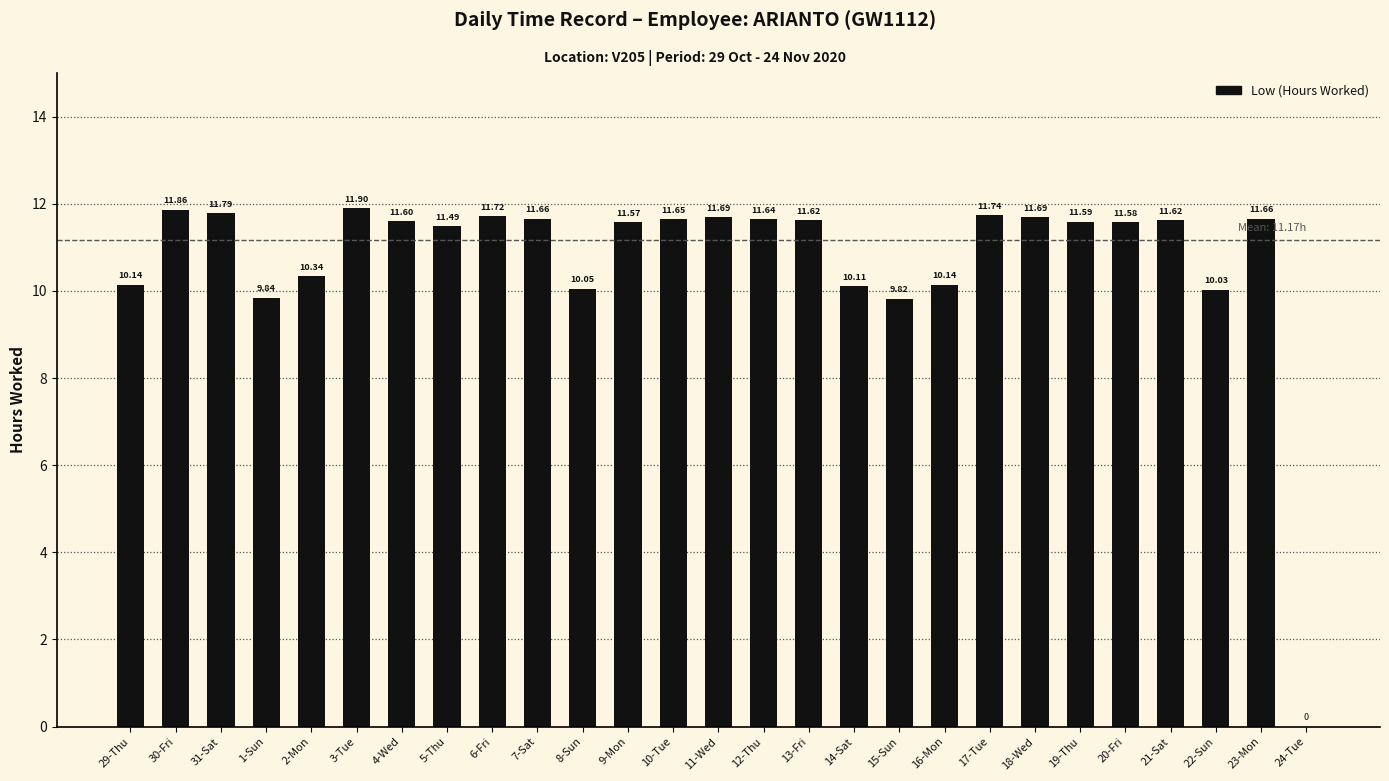

What is the sum of all values?

290.5